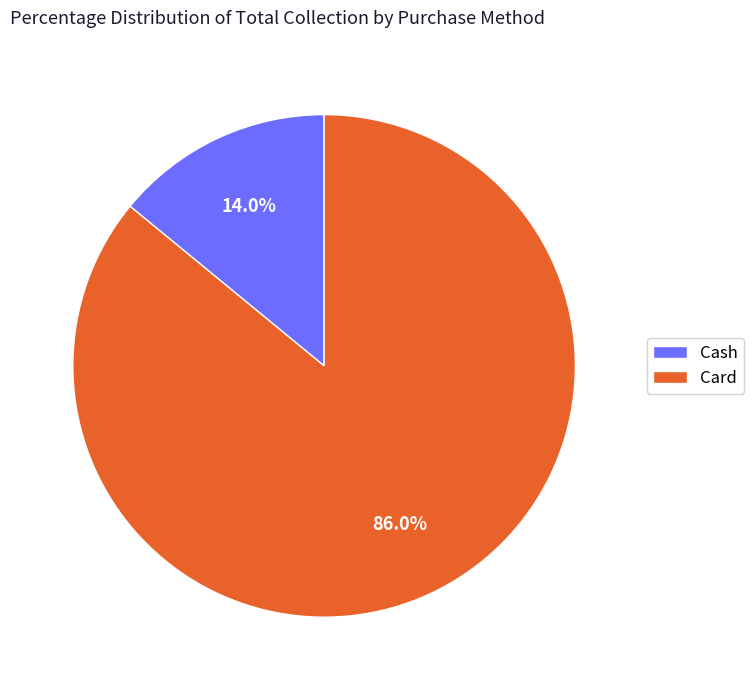

How many slices are in this pie chart?

2